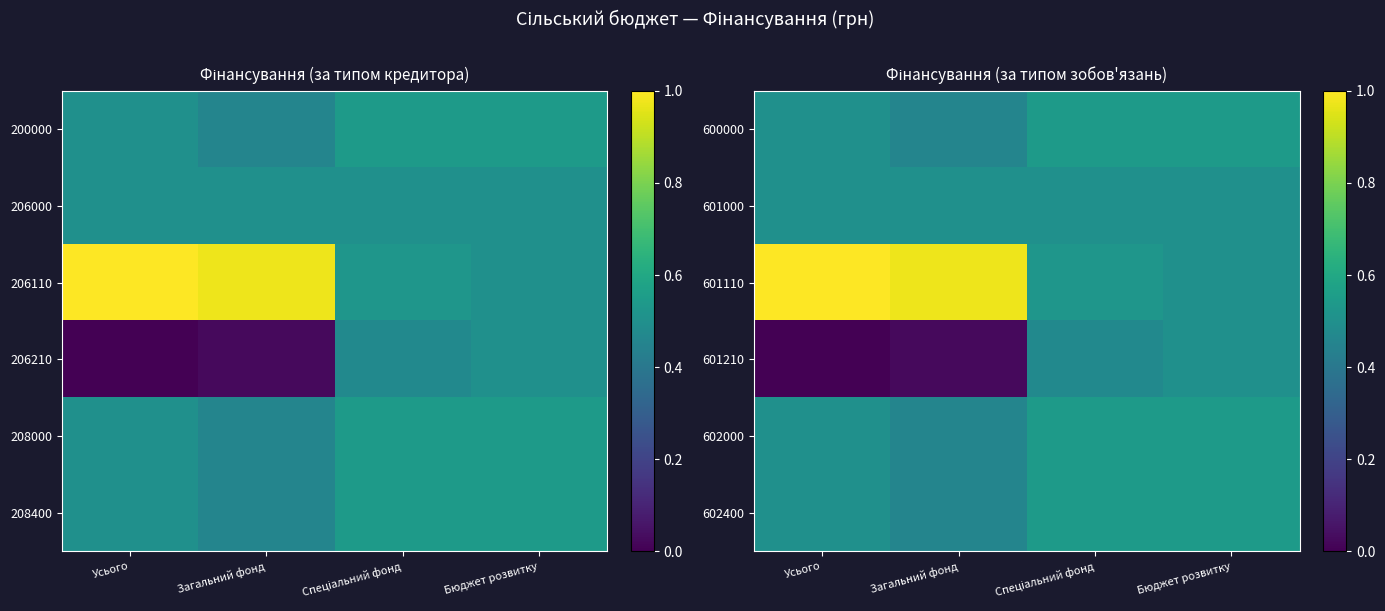

Which series has the largest range (max minus min)?

601110